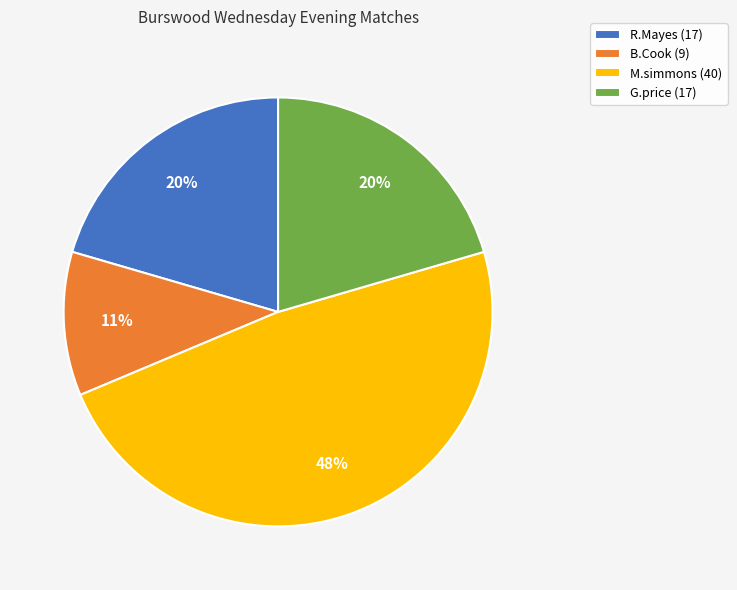

To the nearest percent, what percentage of the pie is M.simmons?

48%